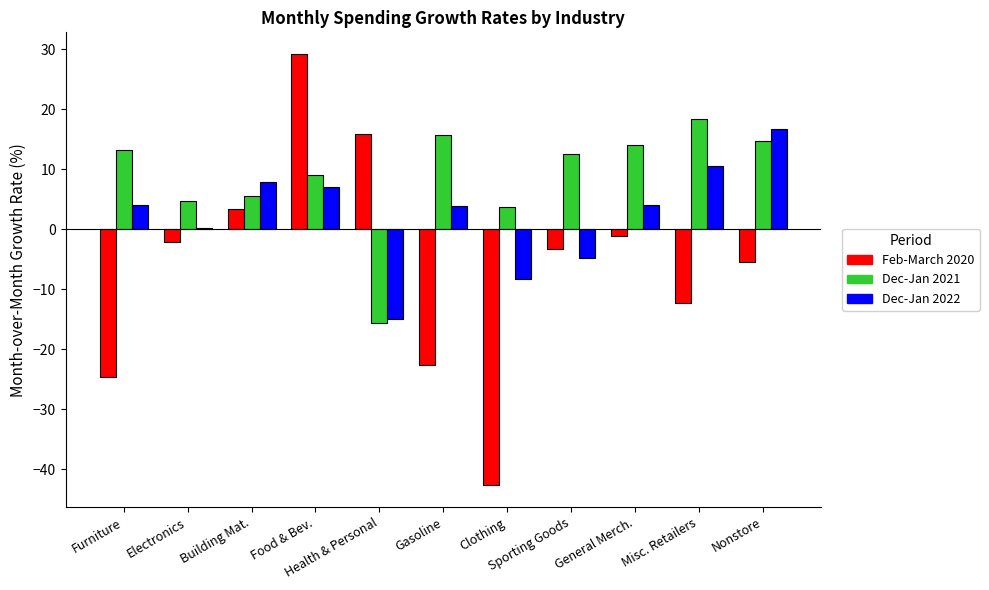

What is the difference between the Dec-Jan 2022 values at Electronics and Furniture?

4.0